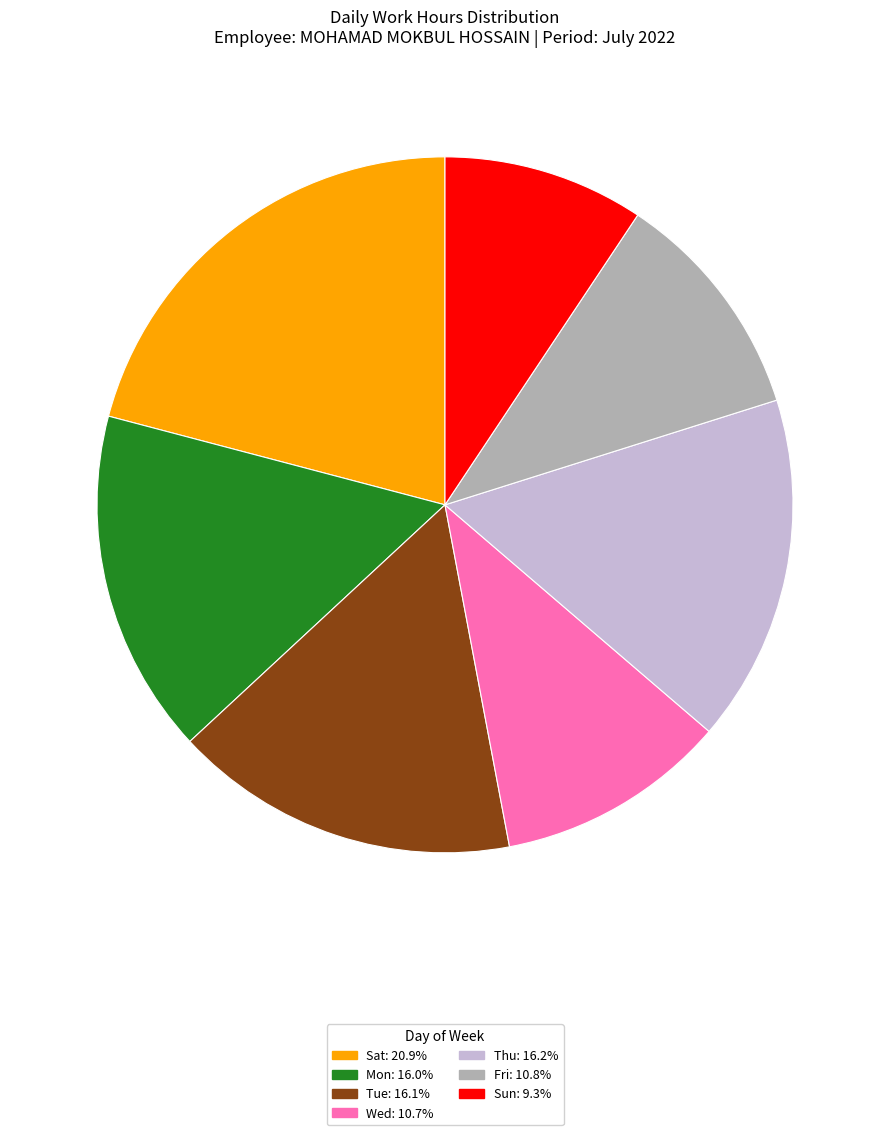

Is there a majority slice in this chart?

No